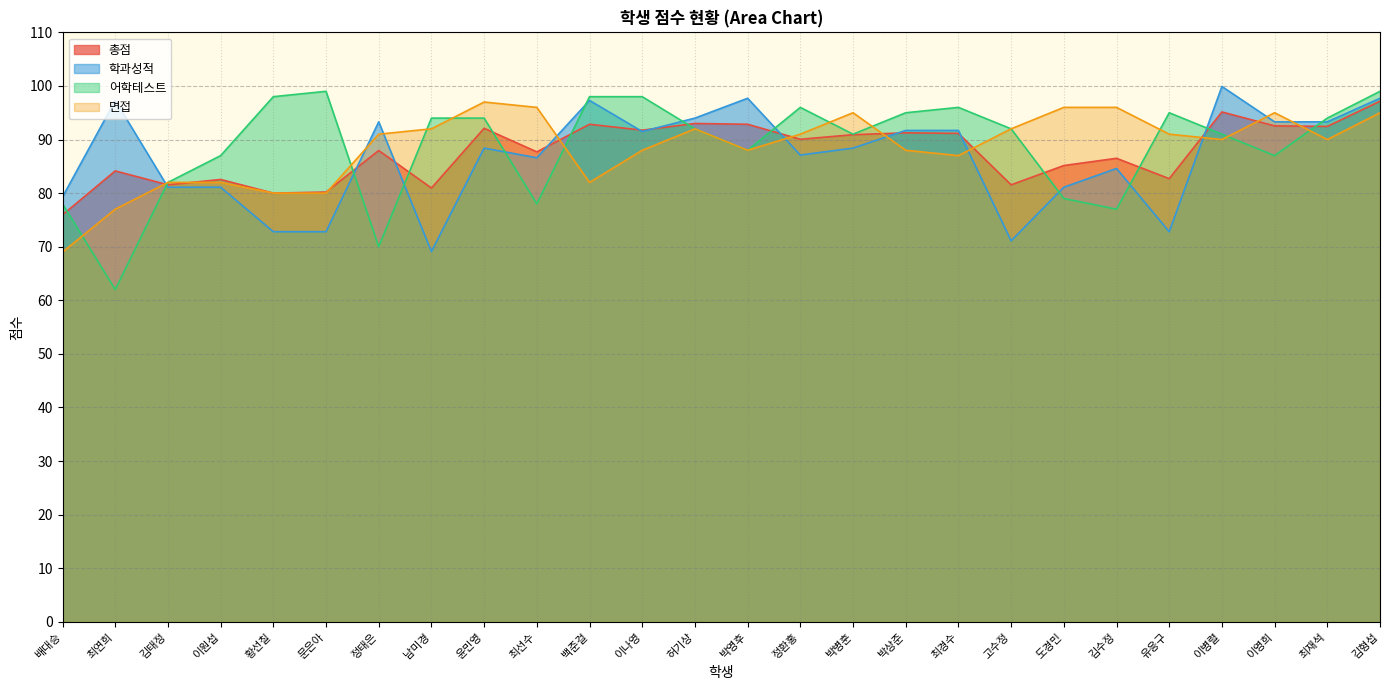

True or false: 학과성적 has more than 0 points higher than both neighbors.

True